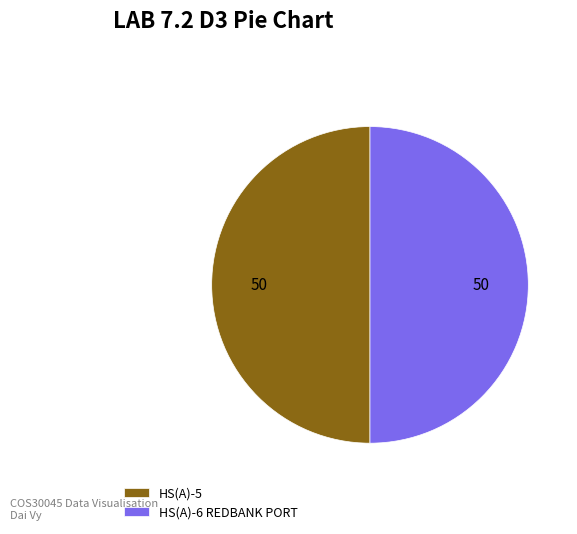

The HS(A)-5 slice represents 57% of the pie. True or false?

False